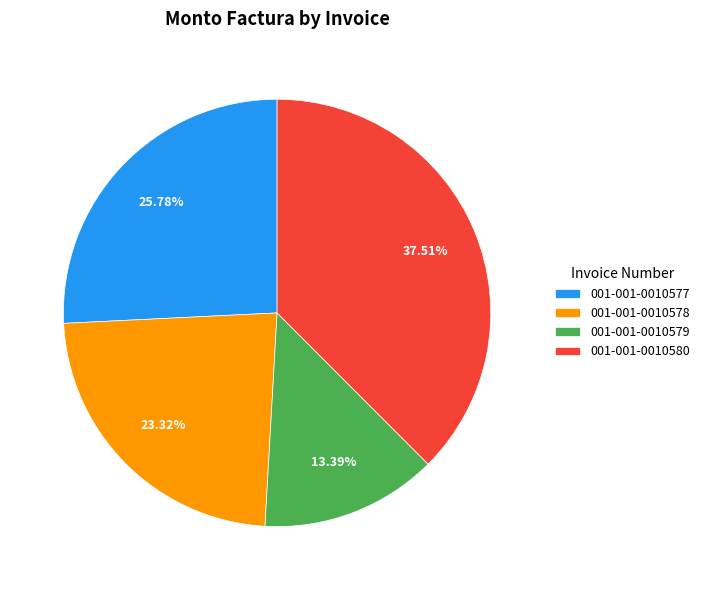

True or false: 001-001-0010577 accounts for 18% of the total.

False